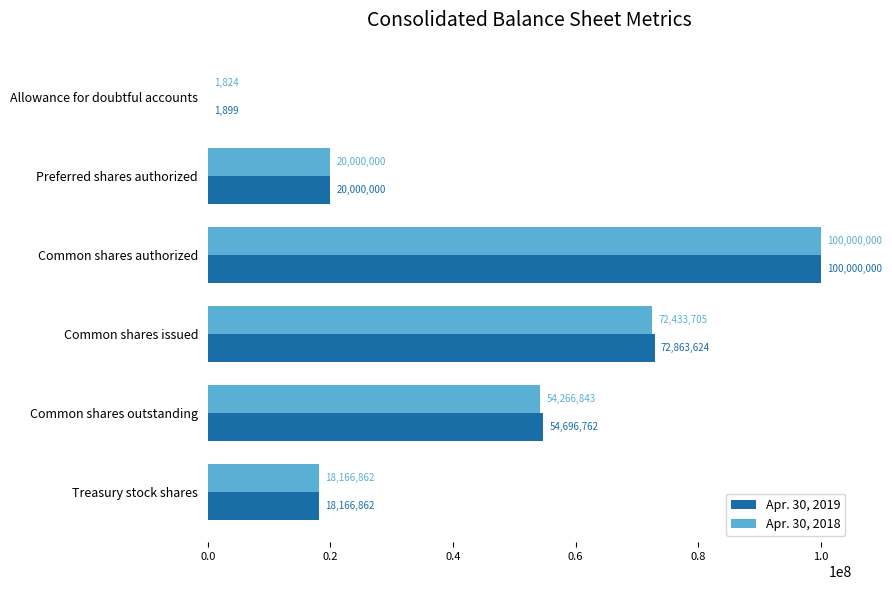

What is the sum of all Apr. 30, 2019 values?

265729147